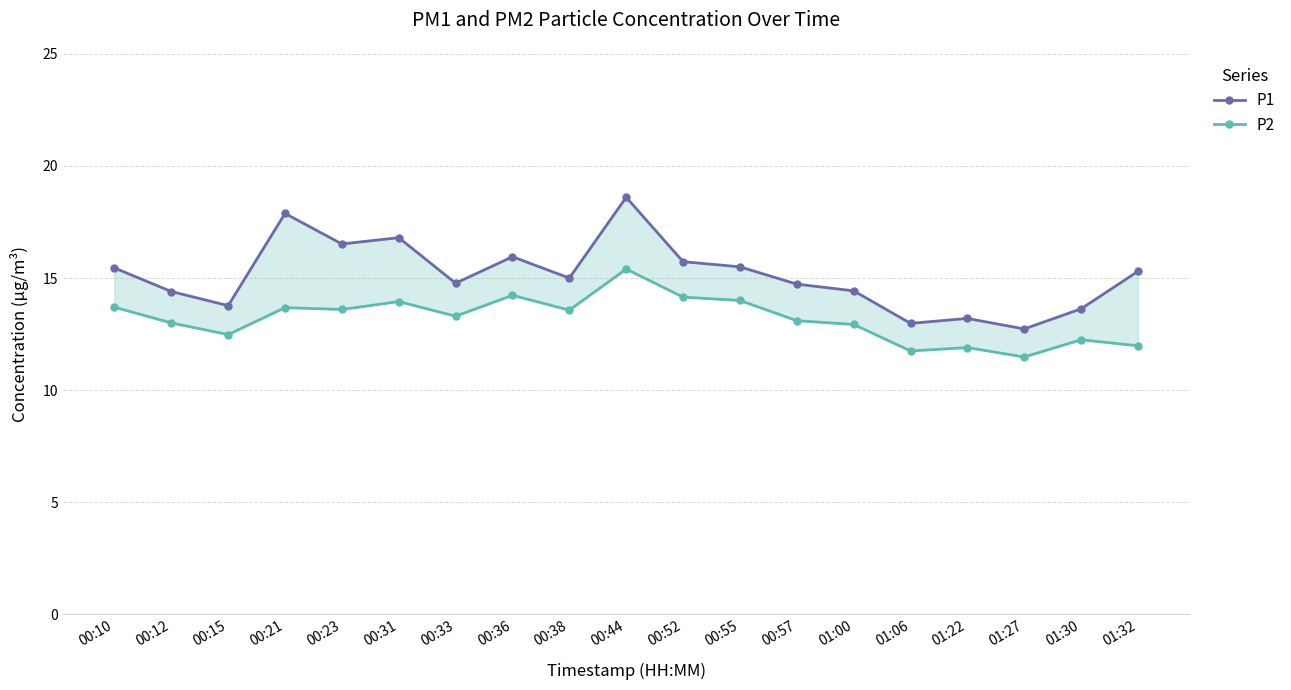

True or false: P2 and P1 intersect in this chart.

False